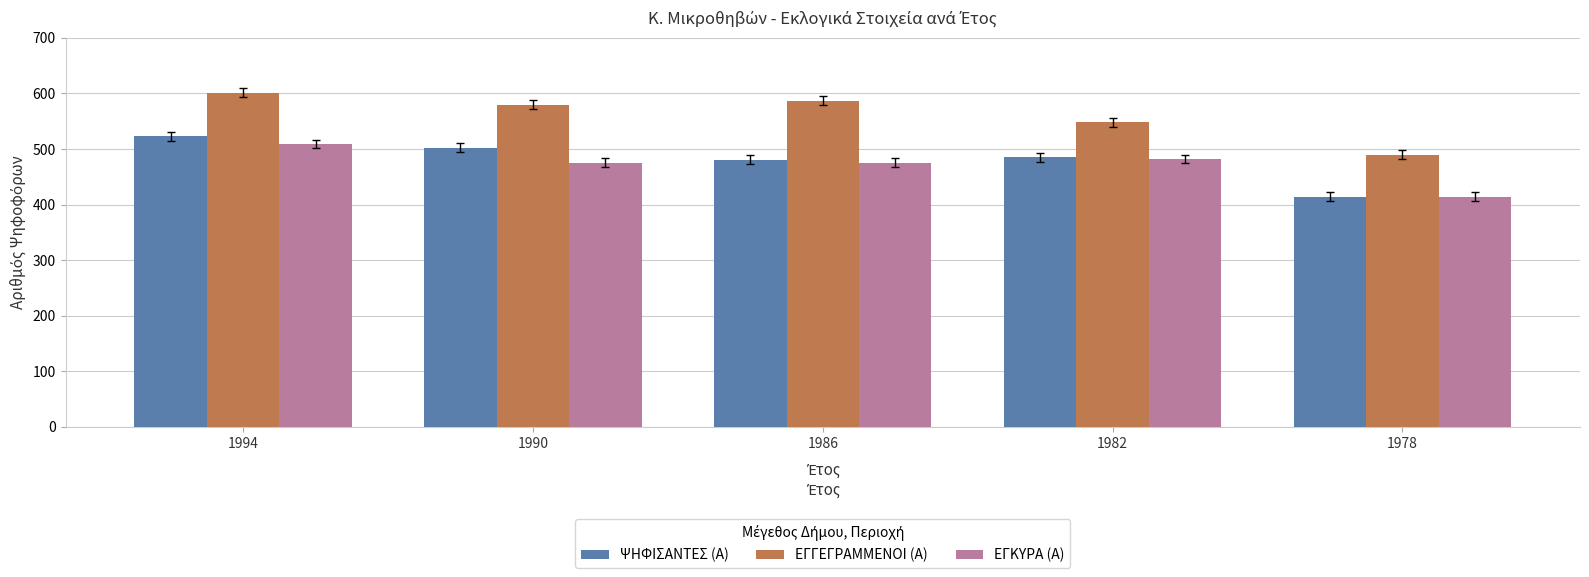

How many distinct data groups are displayed?

3